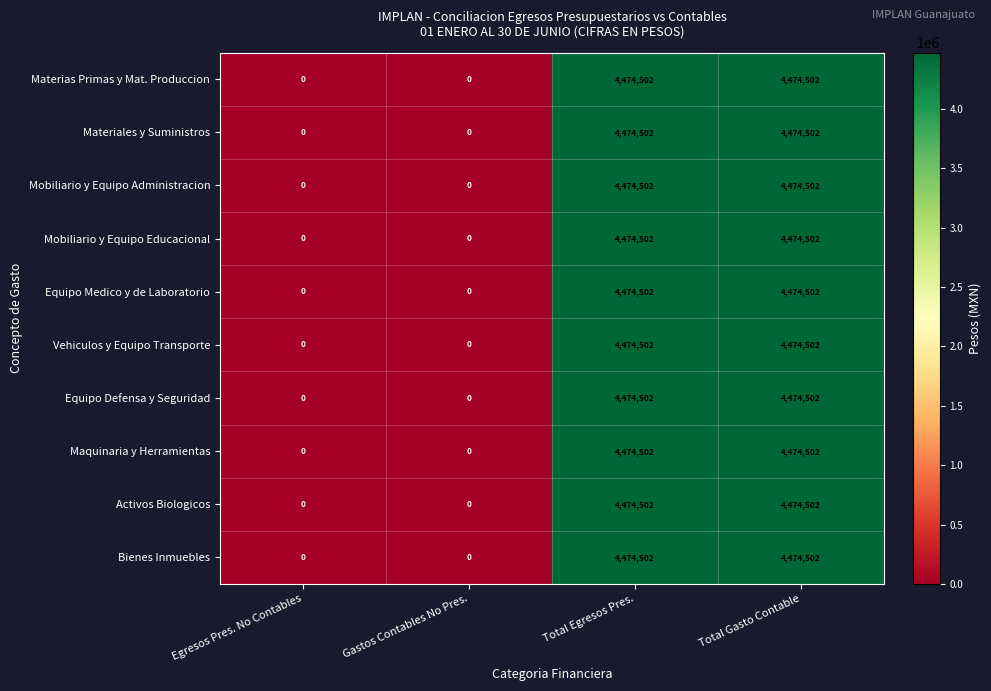

What is the highest value of the Mobiliario y Equipo Administracion series?

4474502